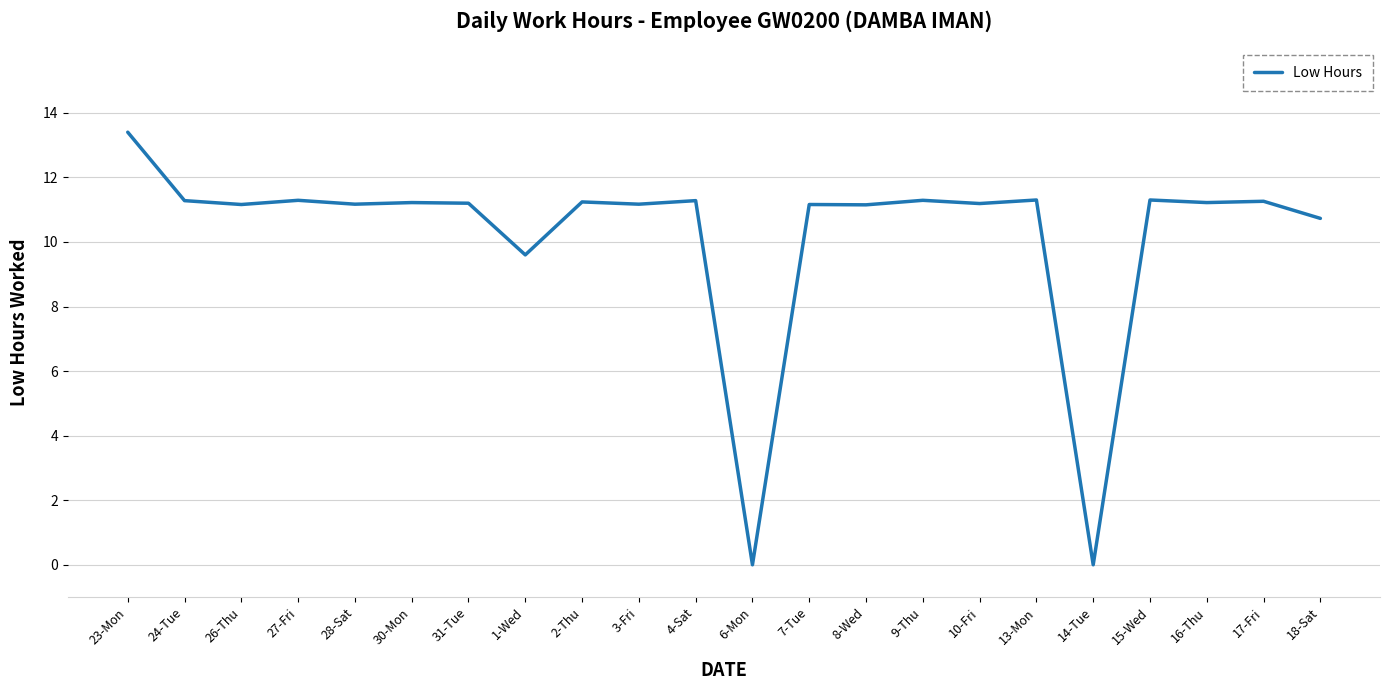

What is the change in value from 1-Wed to 17-Fri?

+1.7